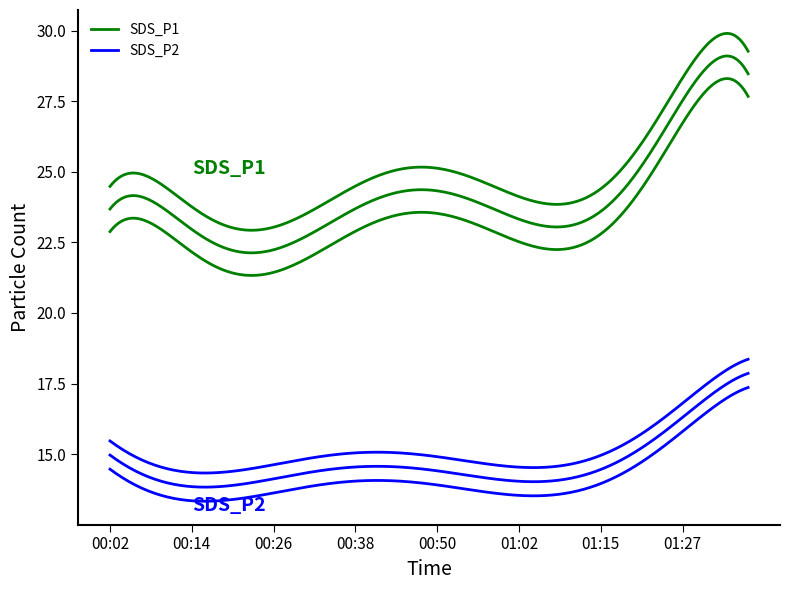

How many distinct data groups are displayed?

2